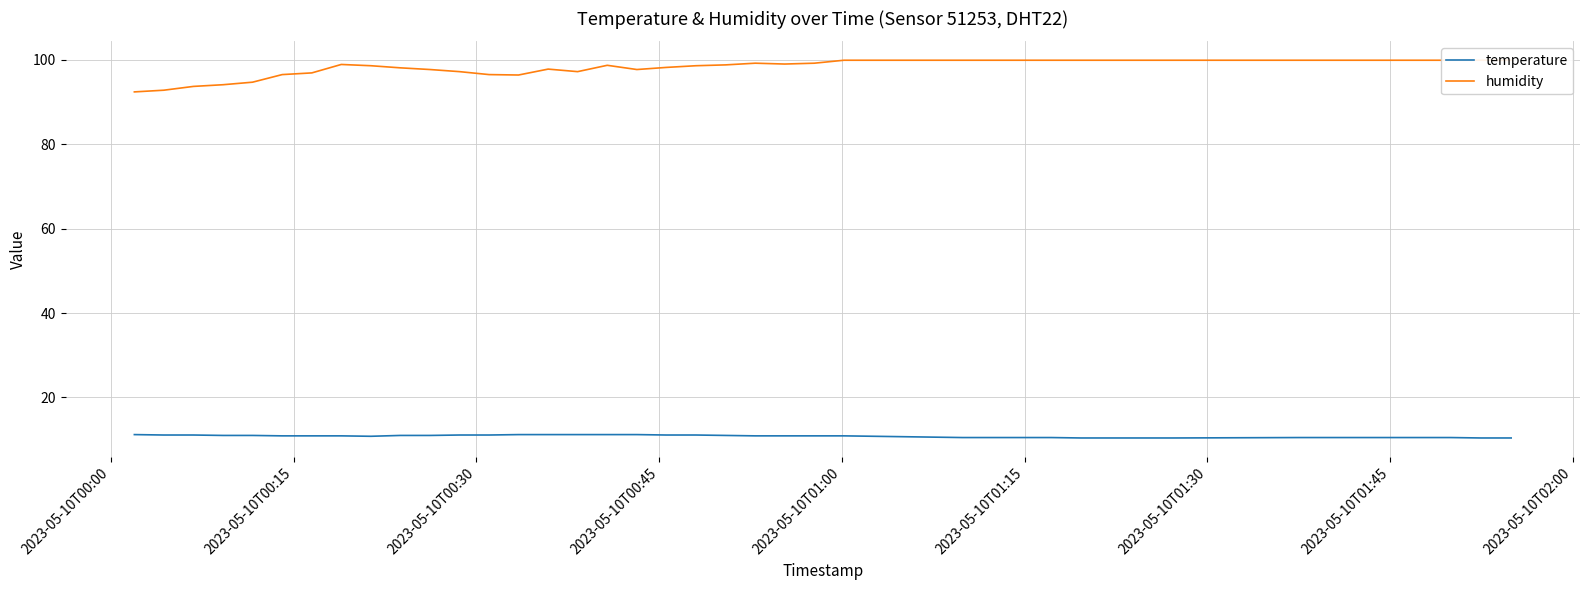

How many categories are shown in the chart?

40